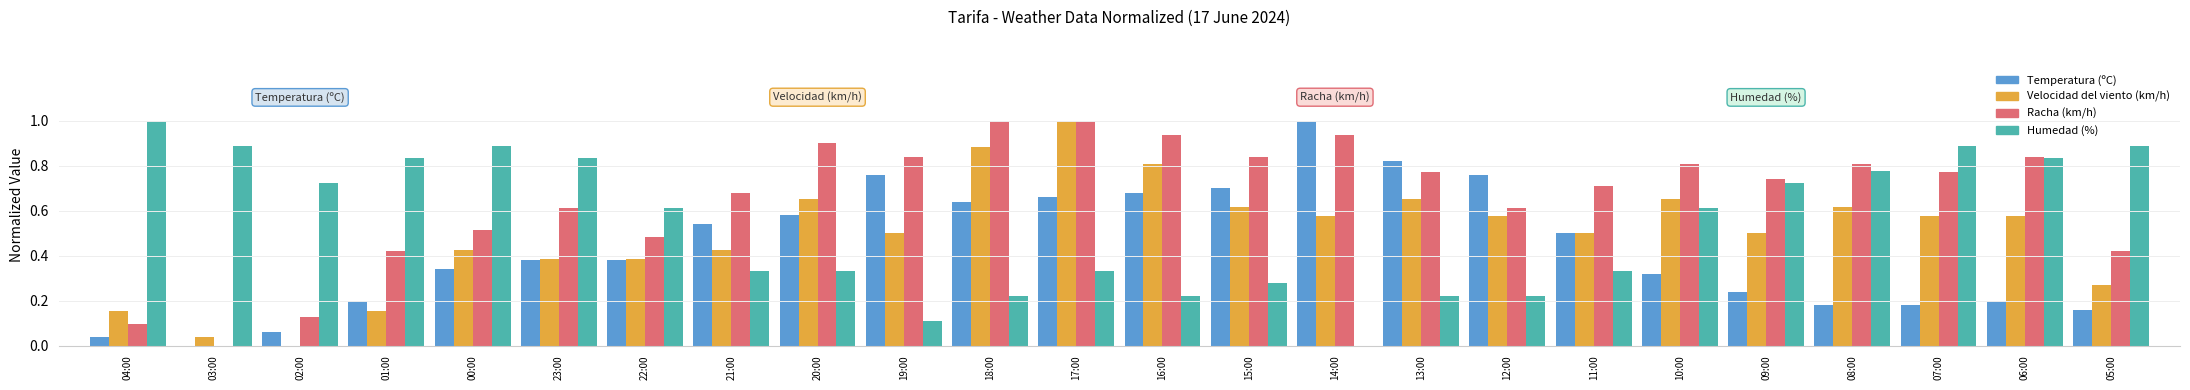

What is the sum of the Racha (km/h) values at 23:00 and 07:00?

1.4